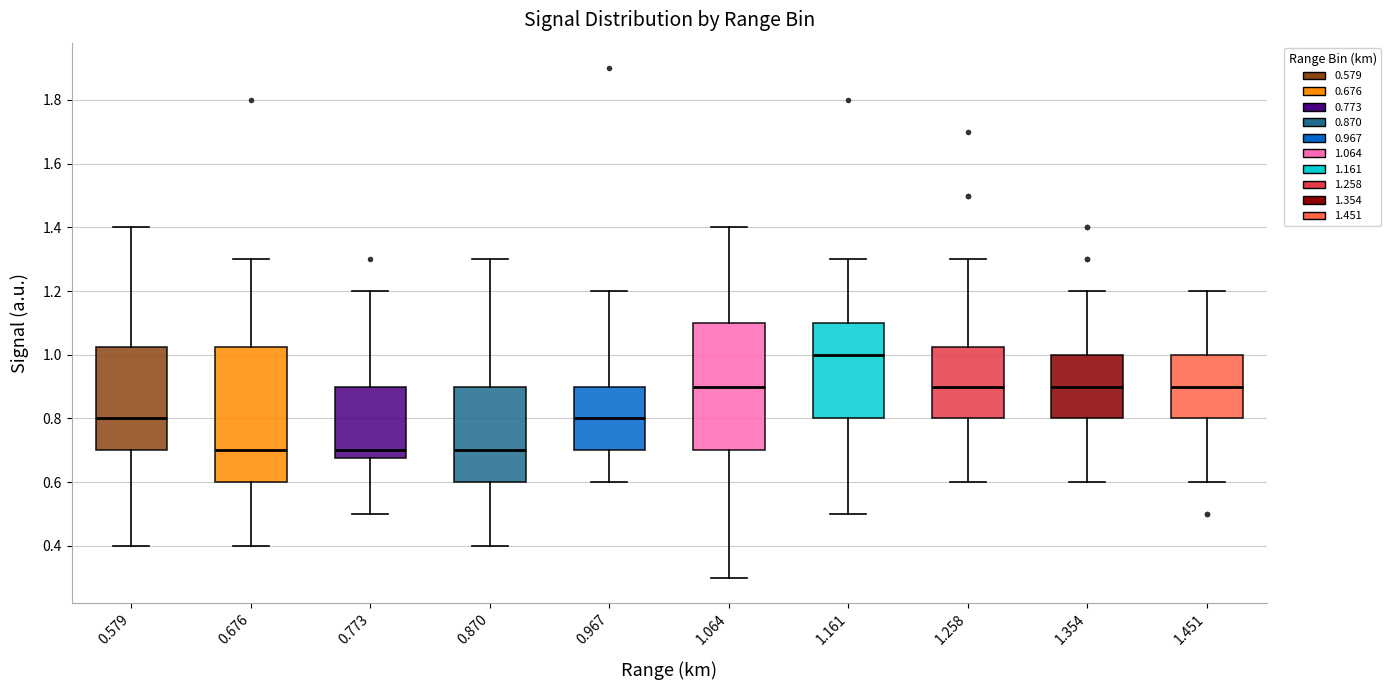

Which box is the tallest, from its lower edge to its upper edge?

0.676